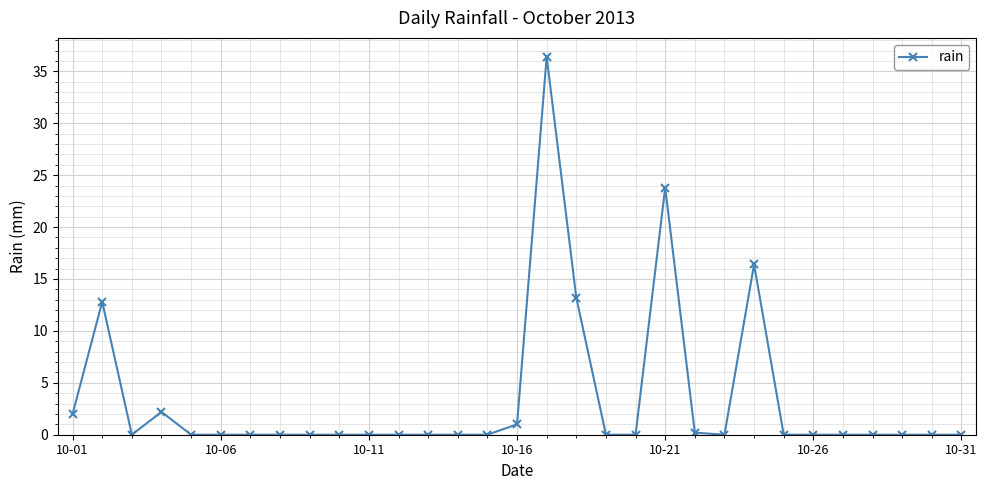

What is the maximum value shown in the chart?

36.4